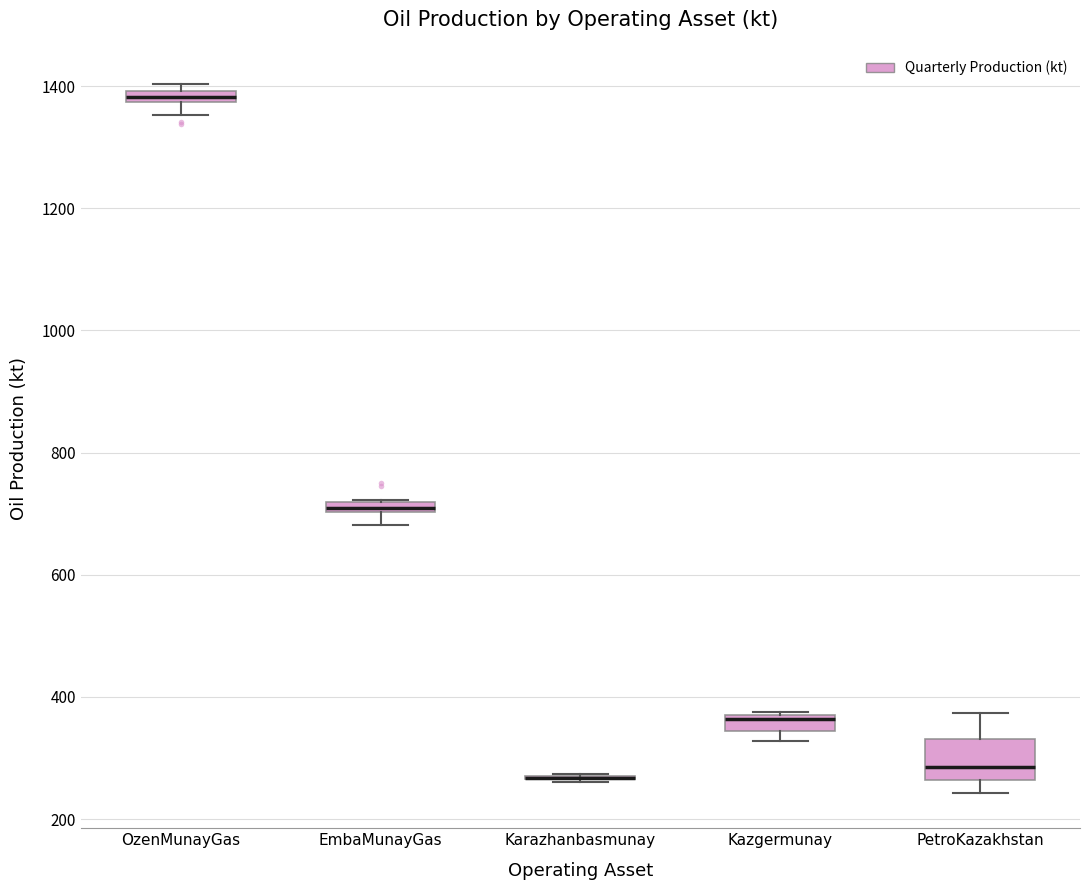

Where is the lower edge of the box for OzenMunayGas on the y-axis? The values are not printed on the chart, so give them approximately, as read against the axis.

1380